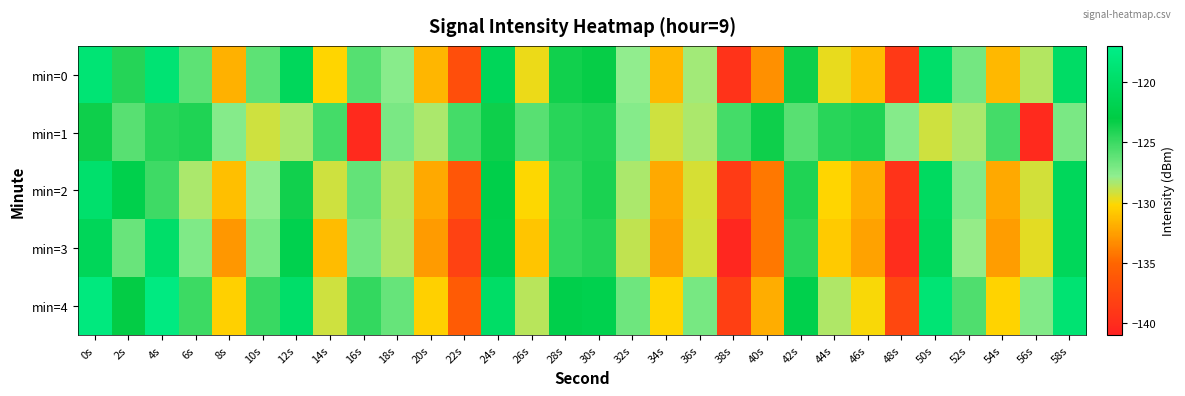

What is the greatest value displayed?

-117.6